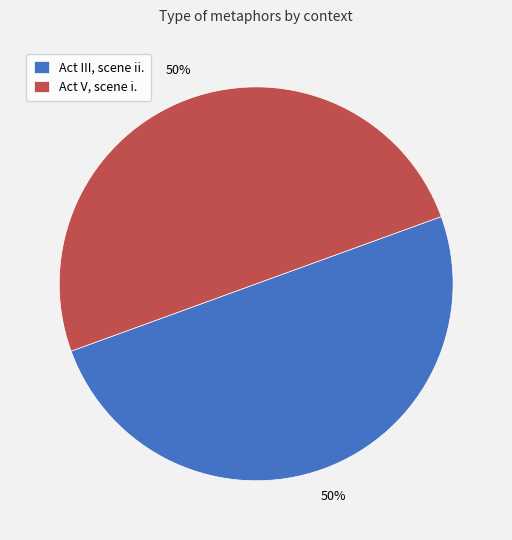

True or false: Act III, scene ii. accounts for 50% of the total.

True